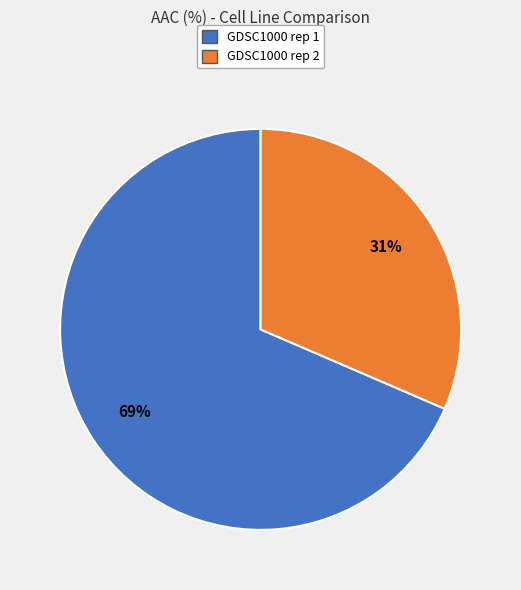

Do GDSC1000 rep 2 and GDSC1000 rep 1 together represent more than half of the pie?

Yes